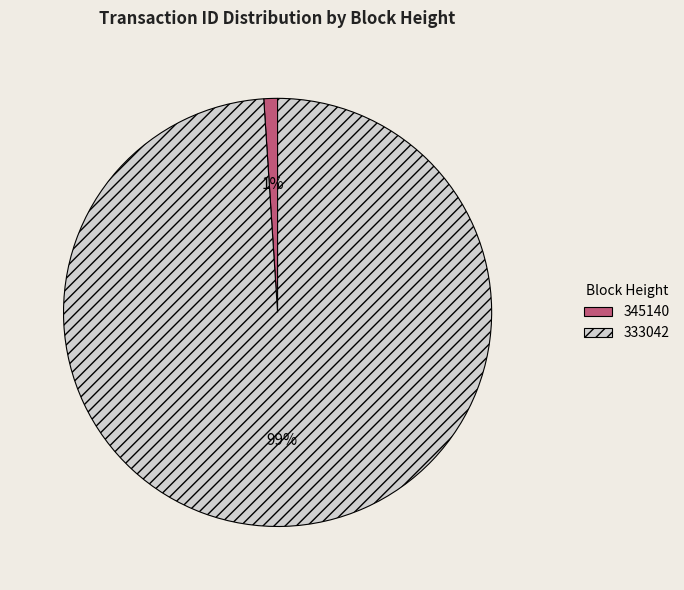

To the nearest percent, what is the difference between the 333042 and 345140 slice percentages?

98%